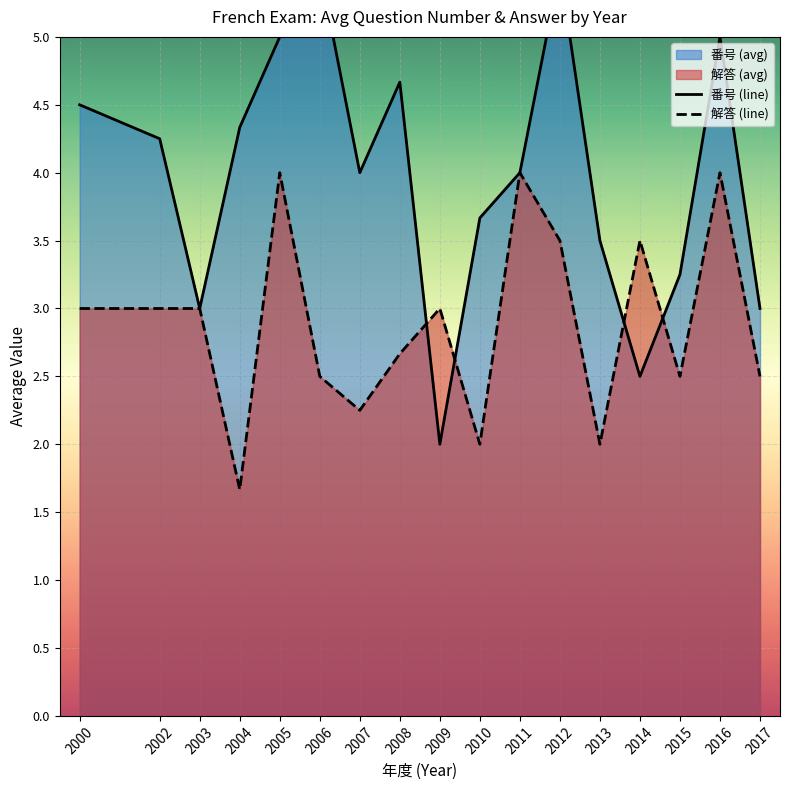

What is the average value of the 解答 (line) series?

2.9